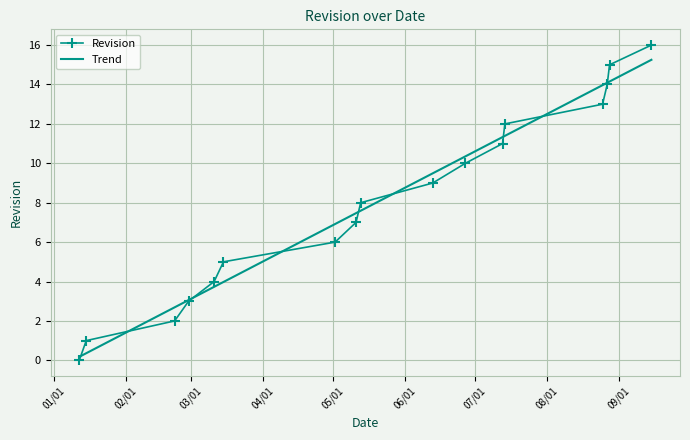

What is the sum of all values?

136